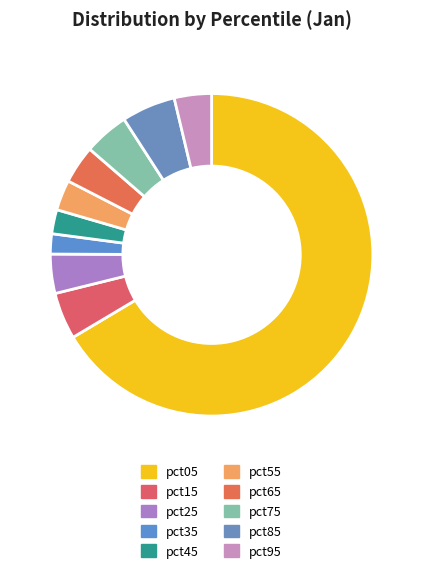

How many segments does this pie chart have?

10